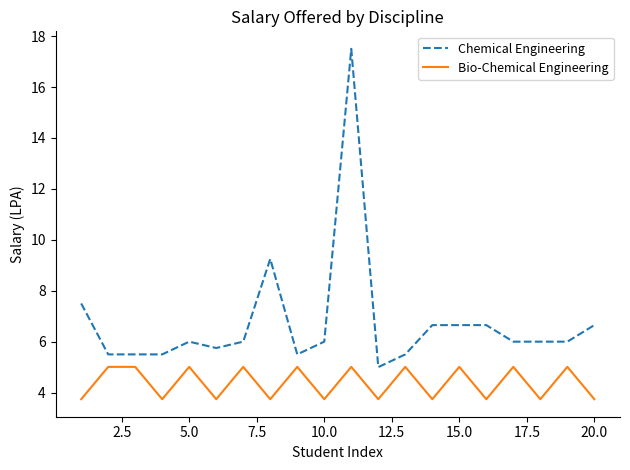

What is the minimum value for Bio-Chemical Engineering?

3.7